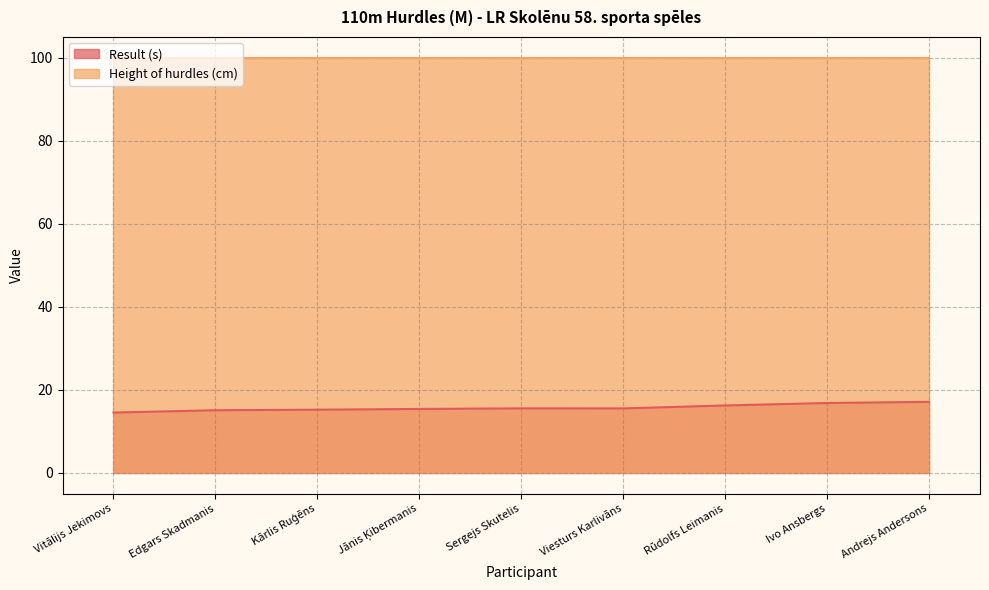

Count the number of data series in this chart.

2